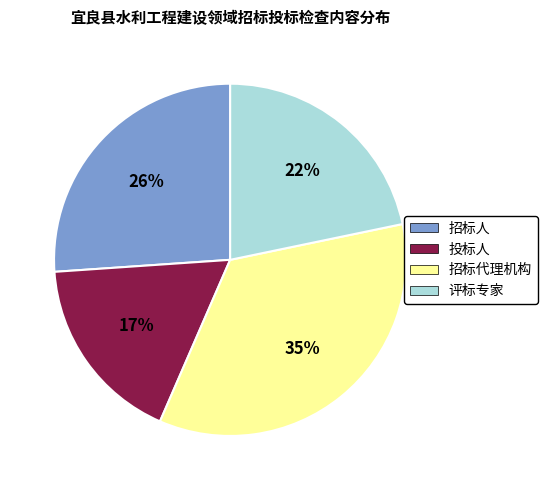

Between 招标人 and 投标人, which is larger?

招标人